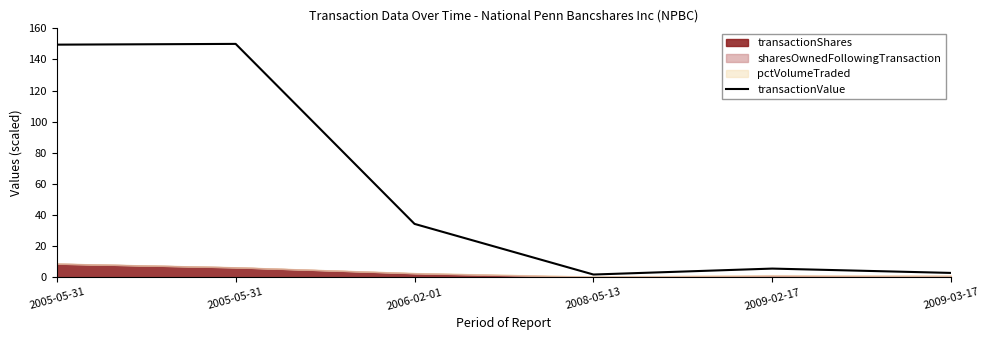

List the labels in order of value, smallest first.

2008-05-13, 2009-03-17, 2009-02-17, 2006-02-01, 2005-05-31, 2005-05-31